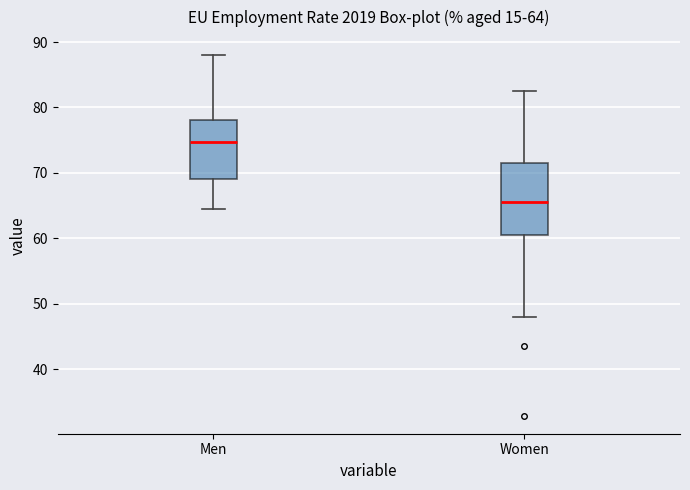

Which box is the tallest, from its lower edge to its upper edge?

Women